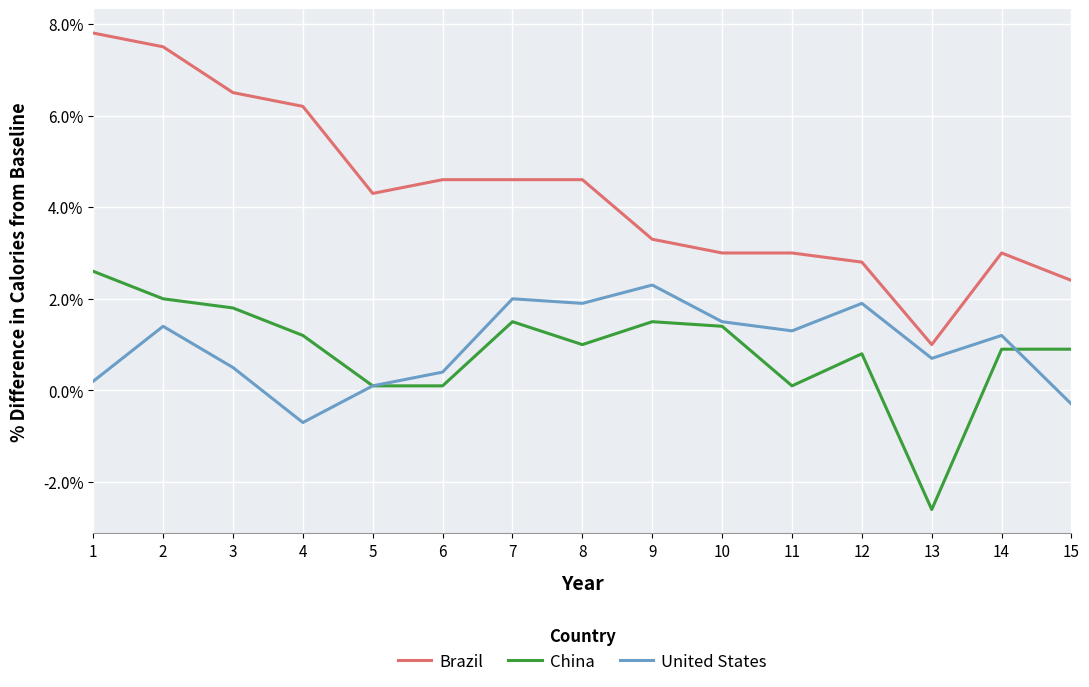

After their last crossing, which series has the higher values: United States or China?

China